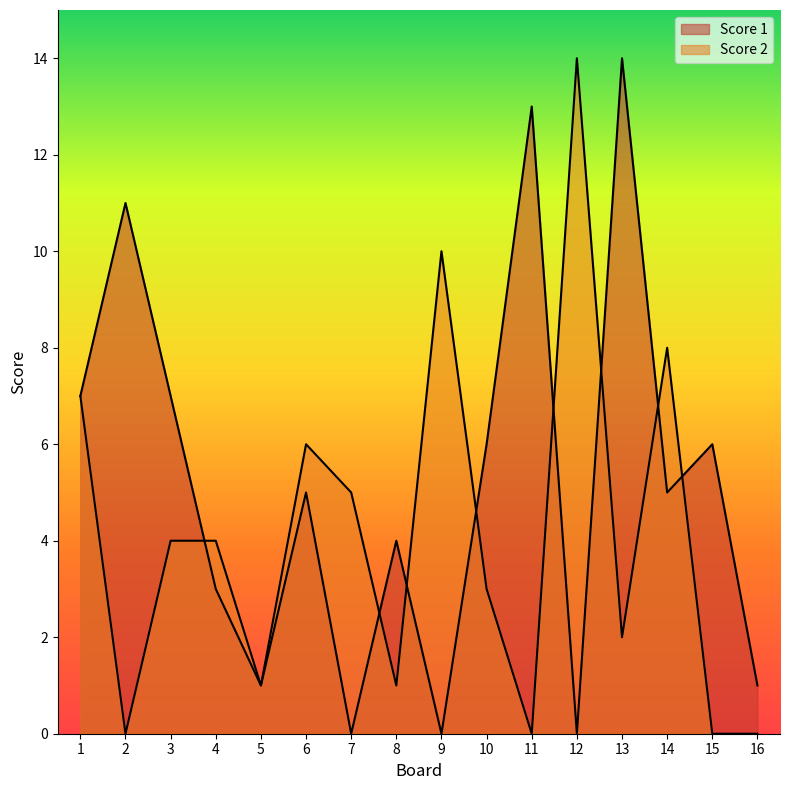

What is the spread (max minus min) of values at 11?

13